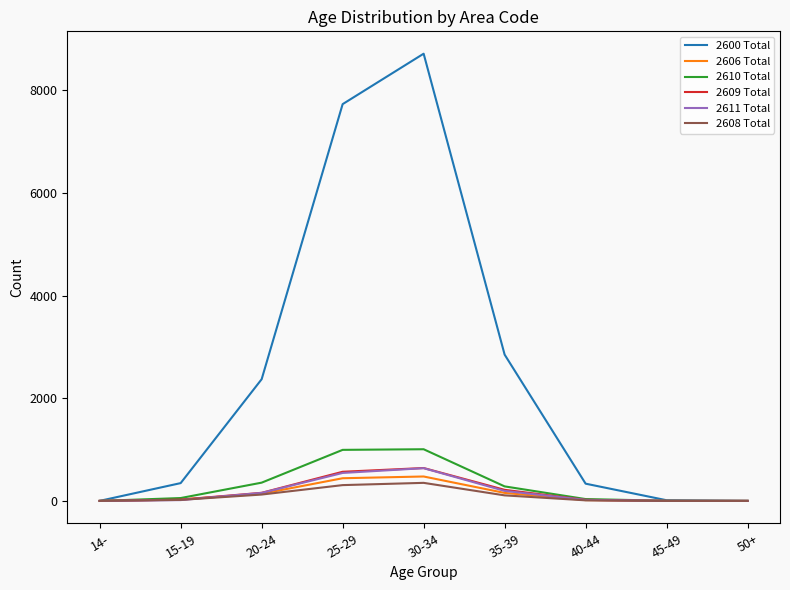

How many values in the 2609 Total series are below 25?

4